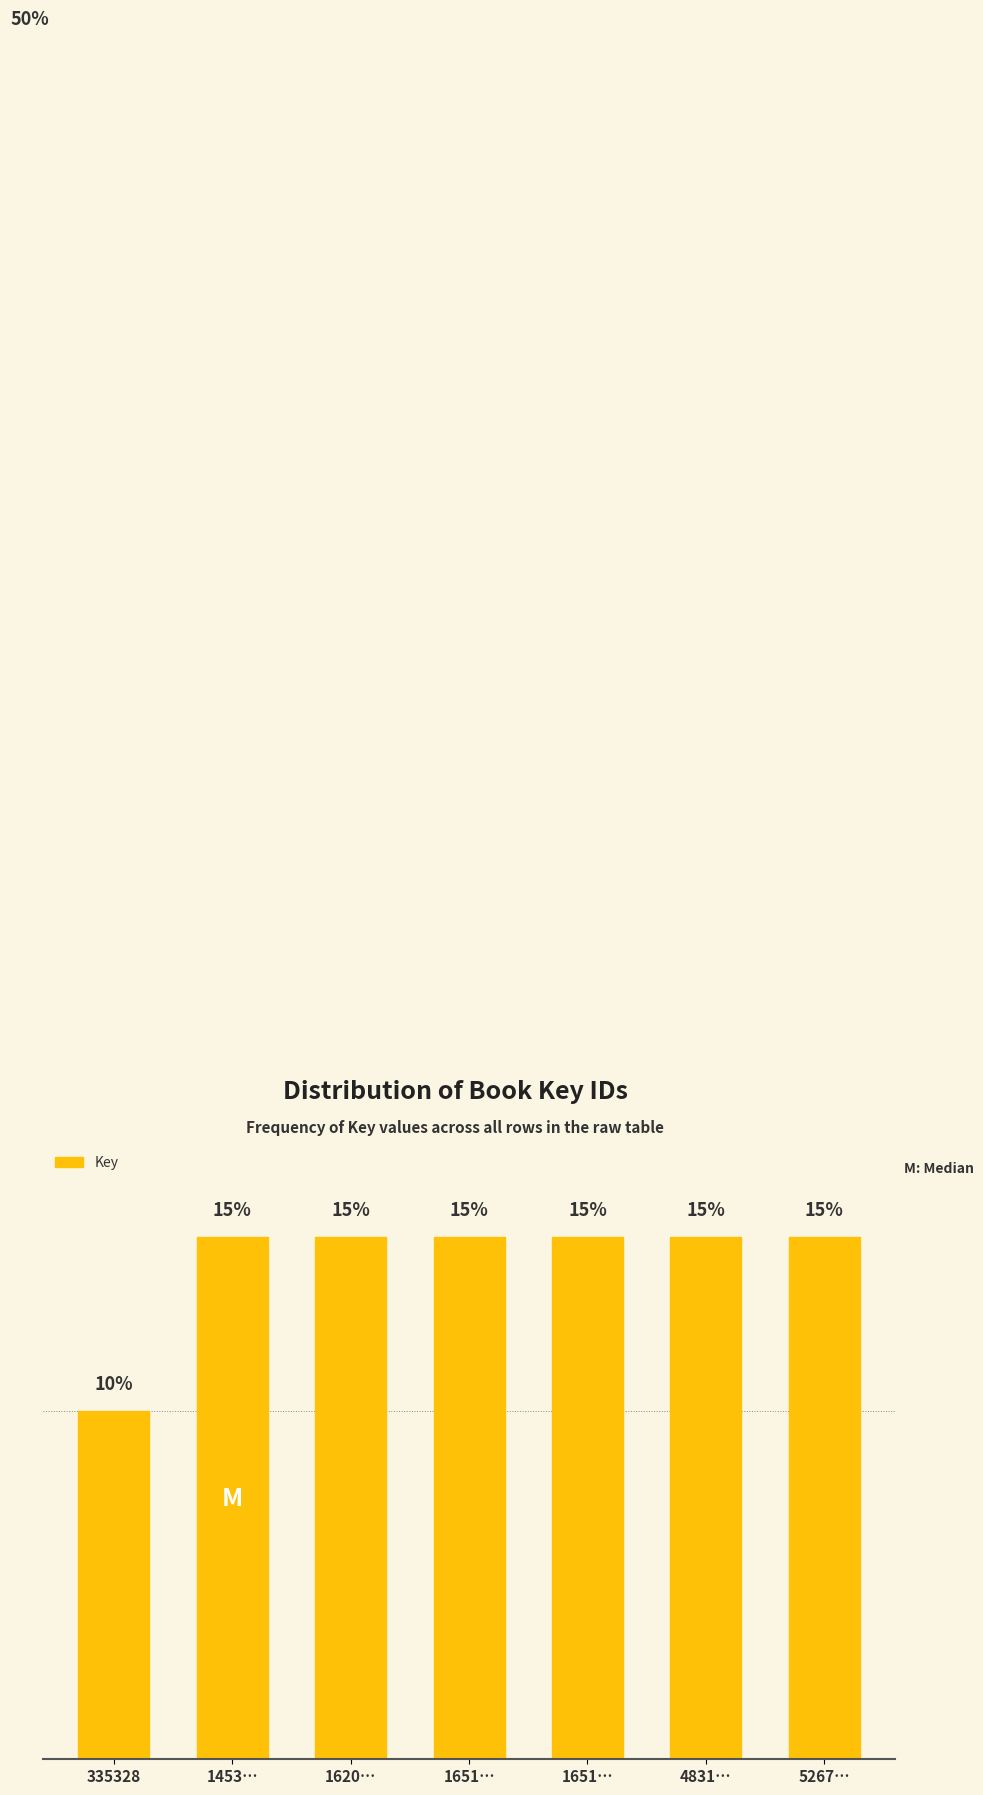

Are the bars horizontal?

No